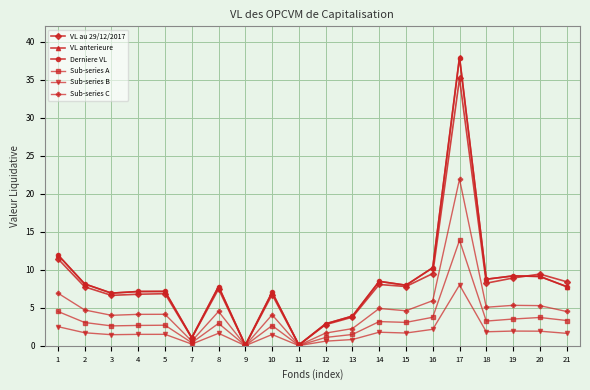

How many categories are shown in the chart?

20